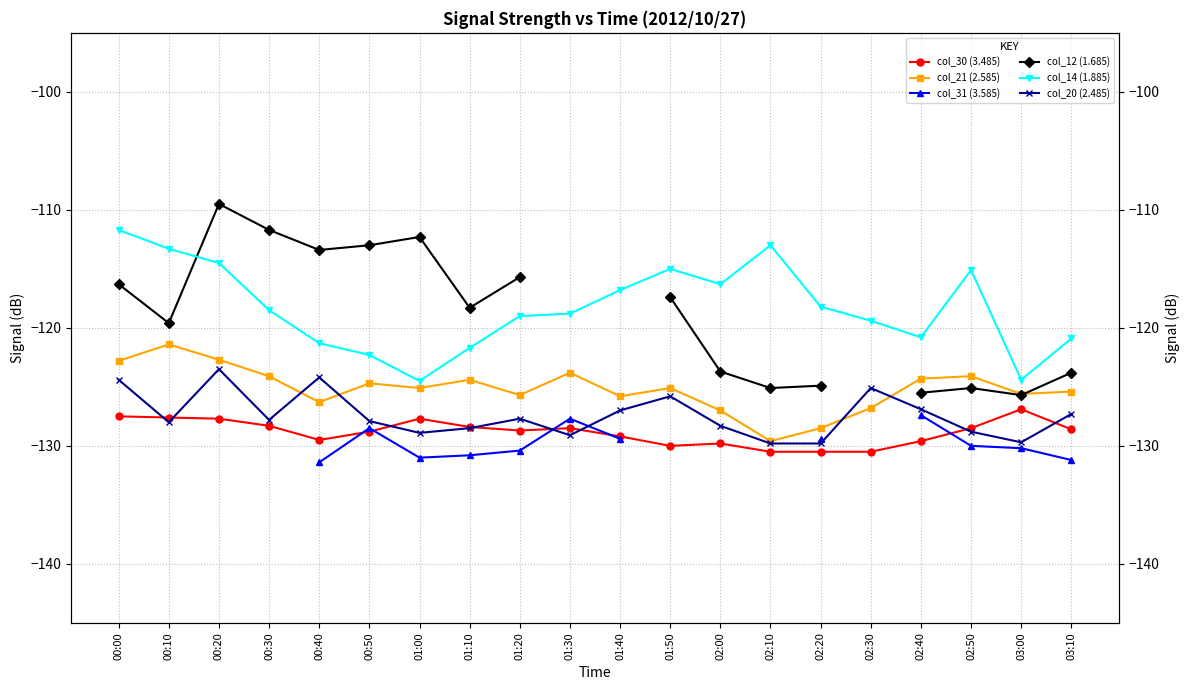

Which series has the largest total across all categories?

col_14 (1.885)